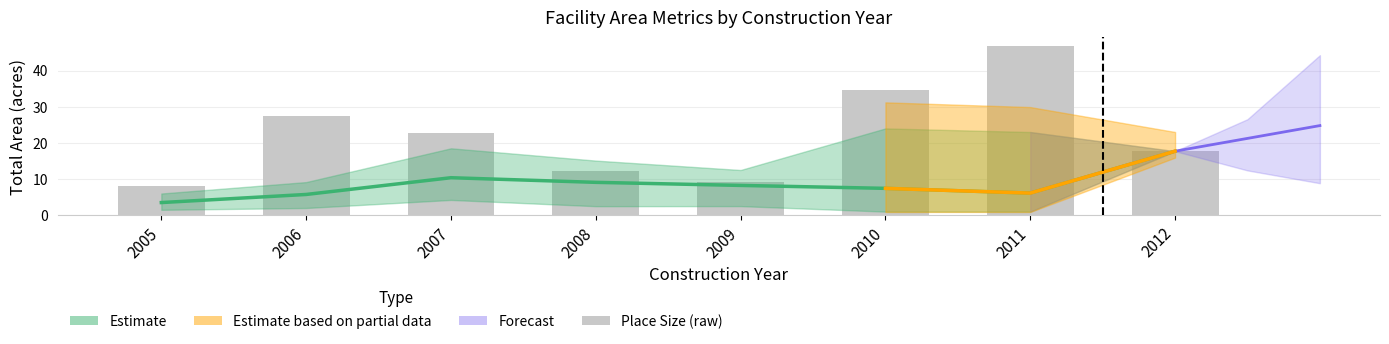

Reading left to right, list all the values displayed in this chart.

8.0	27.5	22.7	12.3	9.1	34.6	46.8	17.7